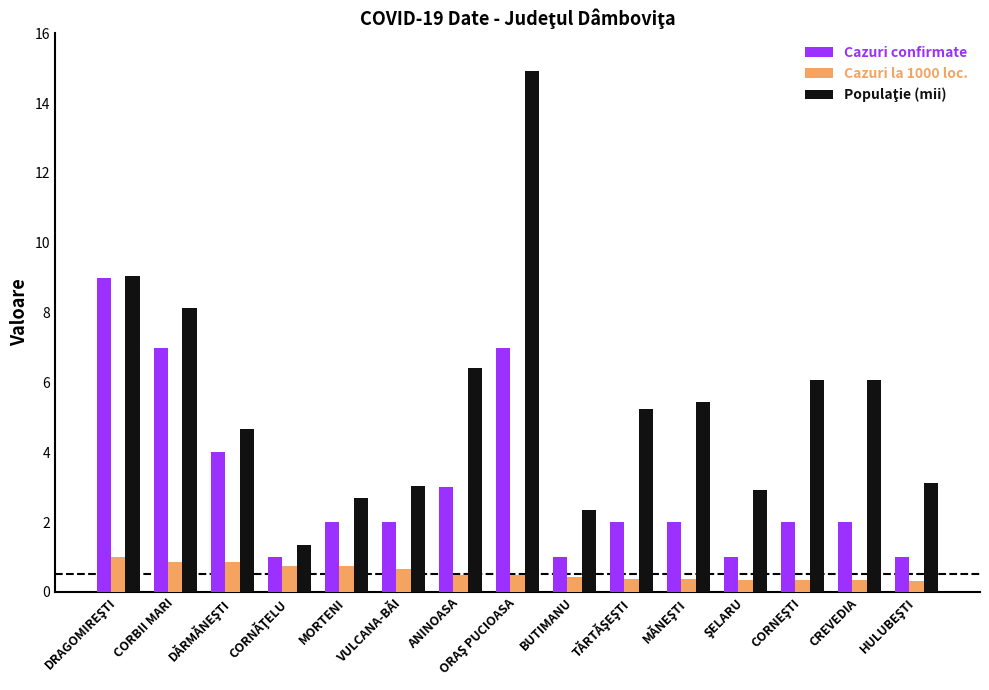

What is the sum of all Cazuri la 1000 loc. values?

8.3